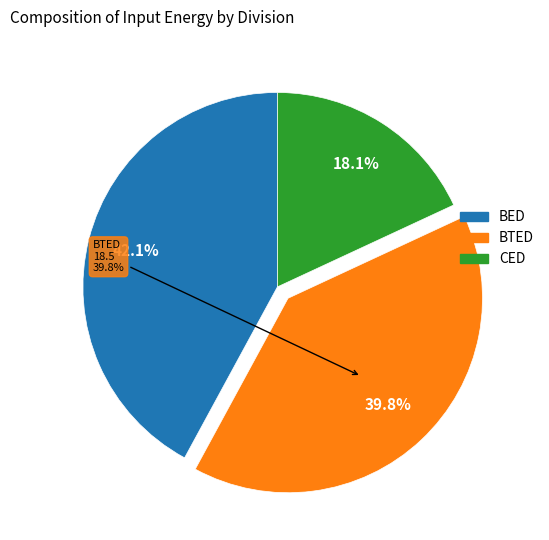

How many segments does this pie chart have?

3